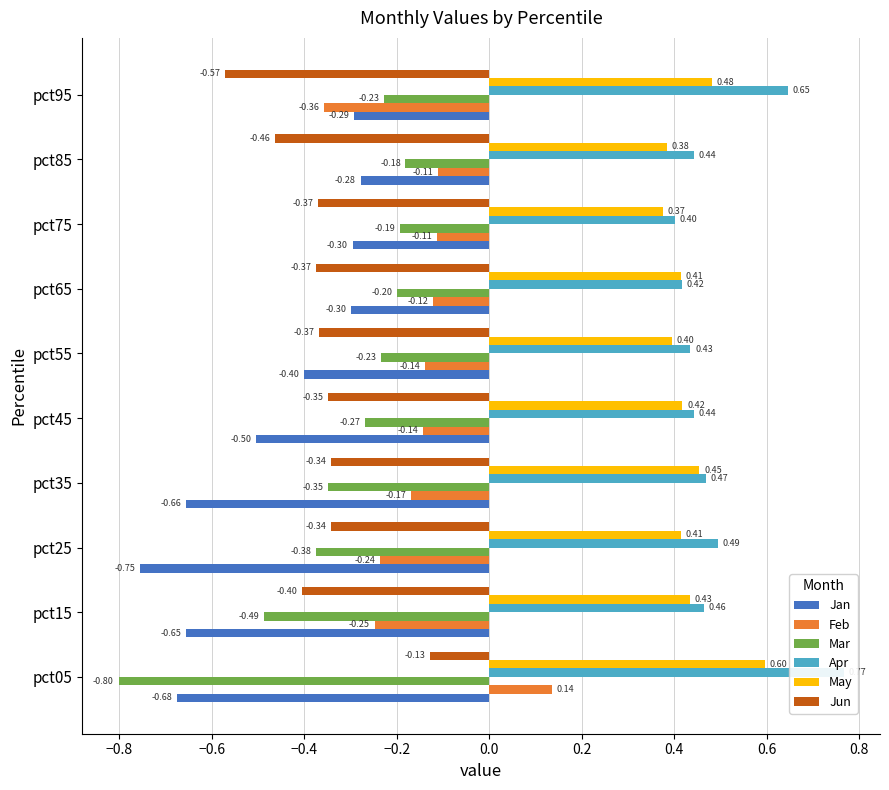

Which series has the largest total across all categories?

Apr